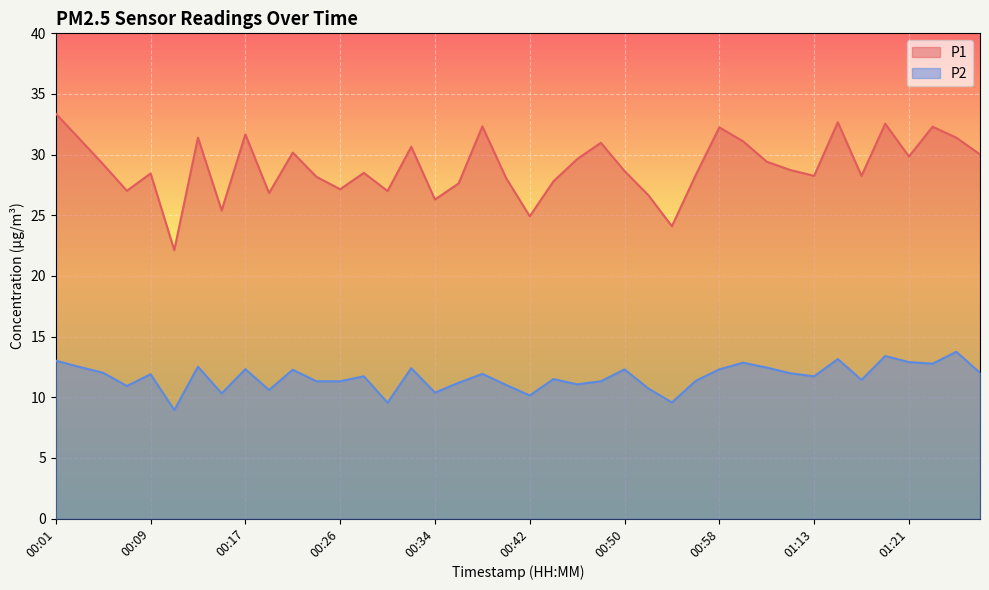

Reading left to right, list all the values displayed in this chart.

P1: 00:01=33.4	00:03=31.3	00:05=29.2	00:07=27.0	00:09=28.4	00:11=22.1	00:13=31.4	00:15=25.4	00:17=31.7	00:19=26.8	00:21=30.2	00:23=28.2	00:26=27.1	00:28=28.5	00:30=27.0	00:32=30.6	00:34=26.3	00:36=27.6	00:38=32.3	00:40=28.1	00:42=24.9	00:44=27.8	00:46=29.6	00:48=31.0	00:50=28.6	00:52=26.7	00:54=24.1	00:56=28.3	00:58=32.2	01:00=31.1	01:09=29.4	01:11=28.7	01:13=28.2	01:15=32.7	01:17=28.2	01:19=32.5	01:21=29.9	01:26=32.3	01:28=31.4	01:30=30.0
P2: 00:01=13.0	00:03=12.5	00:05=12.0	00:07=10.9	00:09=11.9	00:11=8.9	00:13=12.5	00:15=10.3	00:17=12.3	00:19=10.6	00:21=12.3	00:23=11.3	00:26=11.3	00:28=11.7	00:30=9.6	00:32=12.4	00:34=10.4	00:36=11.2	00:38=11.9	00:40=11.0	00:42=10.2	00:44=11.5	00:46=11.1	00:48=11.3	00:50=12.3	00:52=10.7	00:54=9.6	00:56=11.3	00:58=12.3	01:00=12.8	01:09=12.4	01:11=12.0	01:13=11.7	01:15=13.2	01:17=11.4	01:19=13.4	01:21=12.9	01:26=12.8	01:28=13.8	01:30=12.0